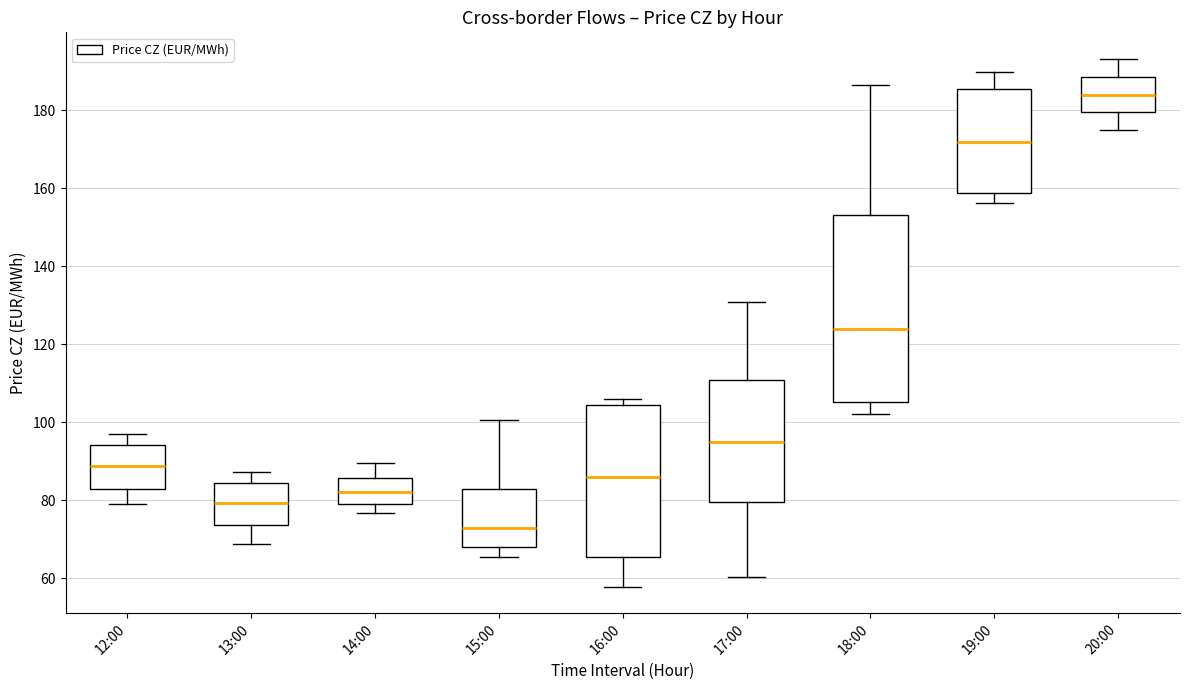

Which box's median line is the lowest?

15:00